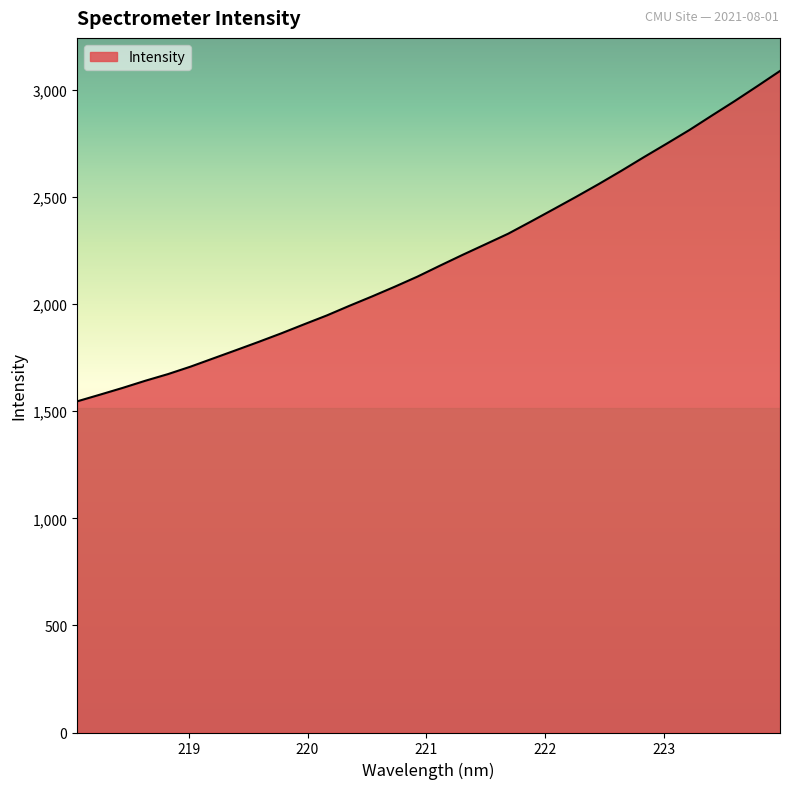

What is the greatest value displayed?

3088.7